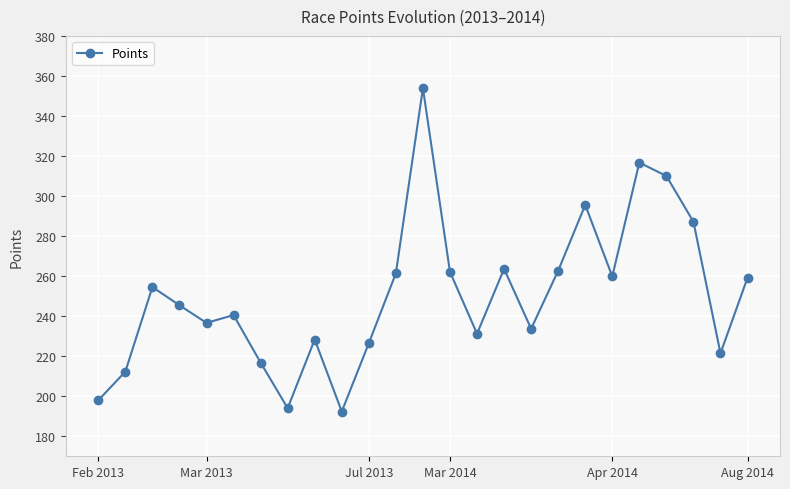

What is the minimum value shown in the chart?

192.4